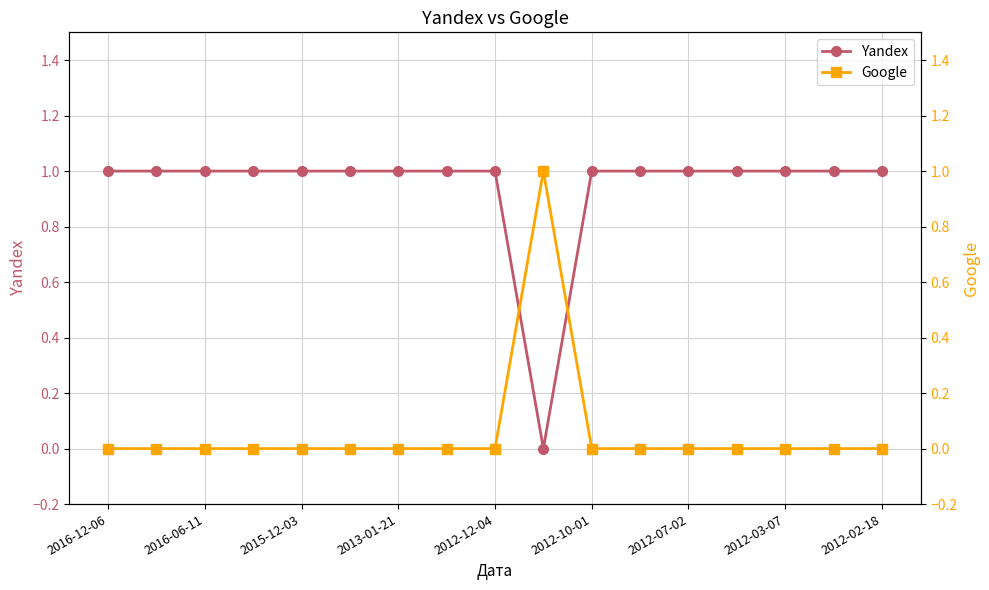

List the series in order of their peak value, lowest first.

Yandex, Google